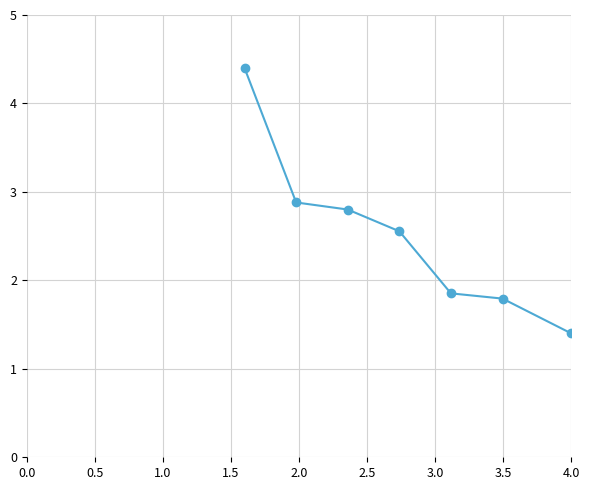

What is the smallest value displayed?

1.4